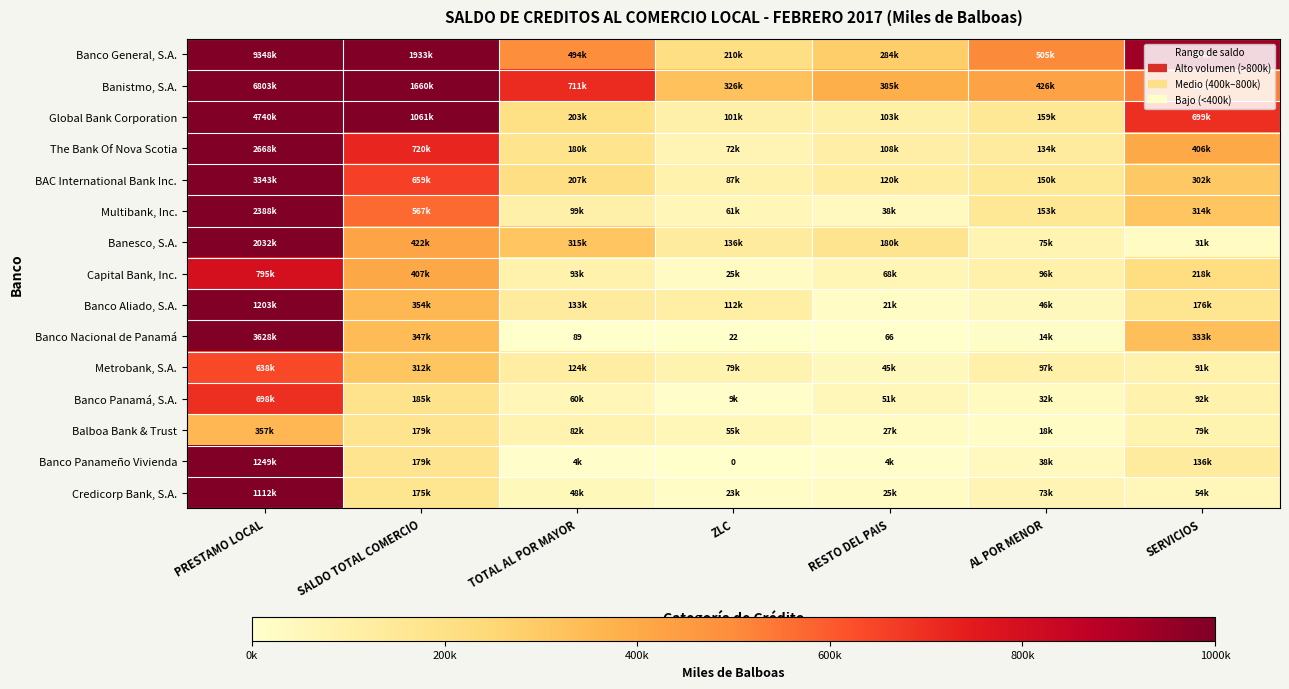

What is the difference between the Metrobank, S.A. values at ZLC and RESTO DEL PAIS?

33376.1